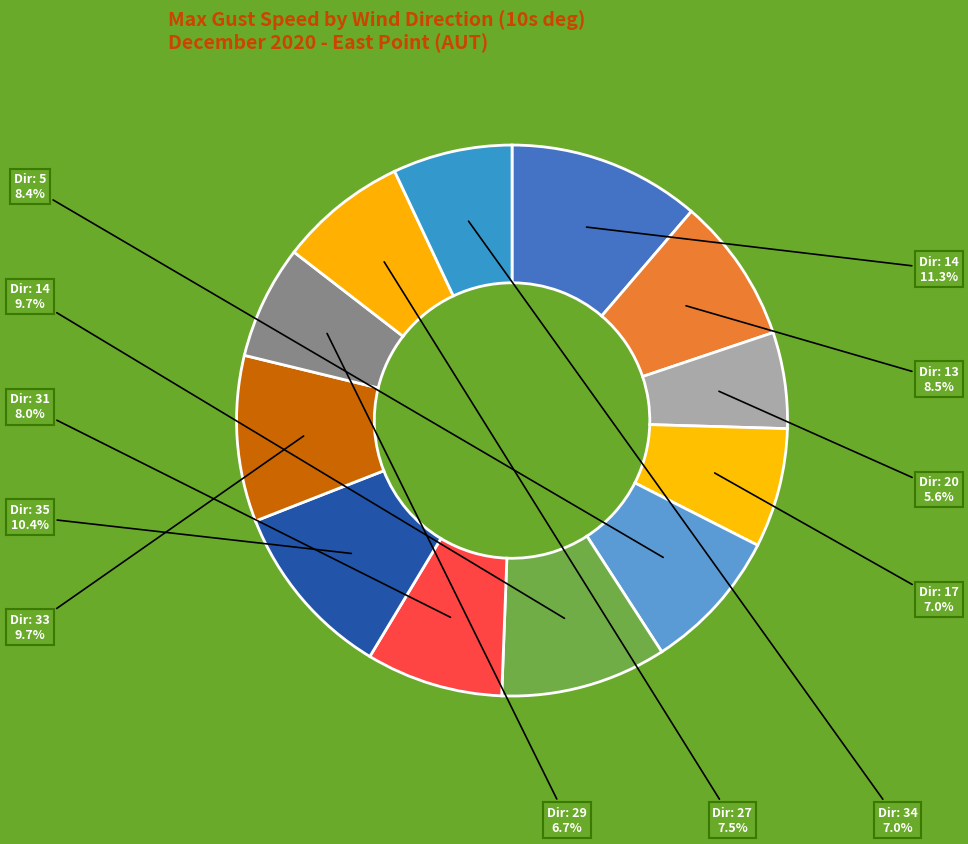

Rank the categories by value from lowest to highest.

20, 29, 17, 34, 27, 31, 5, 13, 14, 33, 35, 14